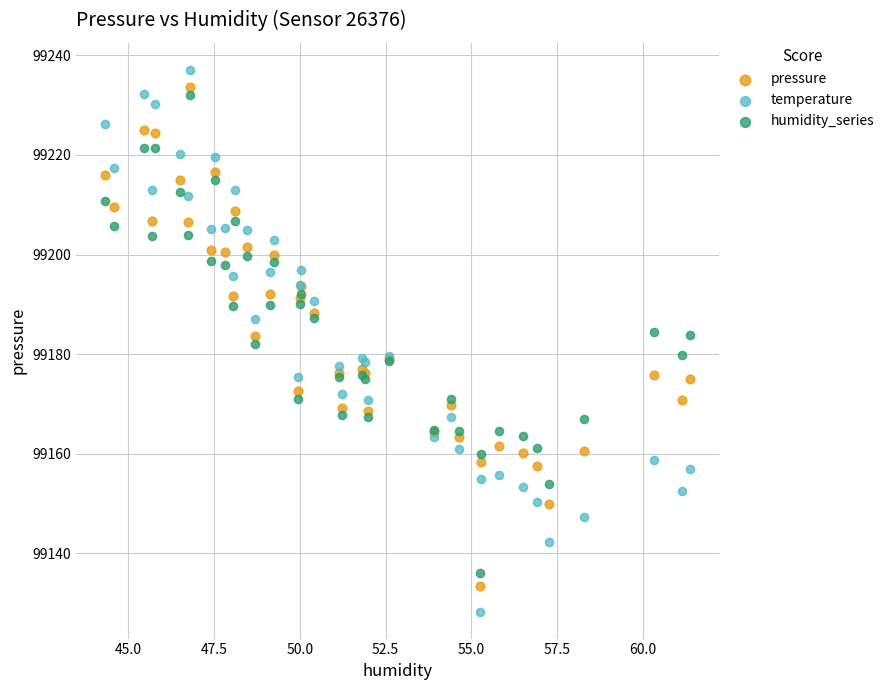

Which series contains the highest Y value?

temperature